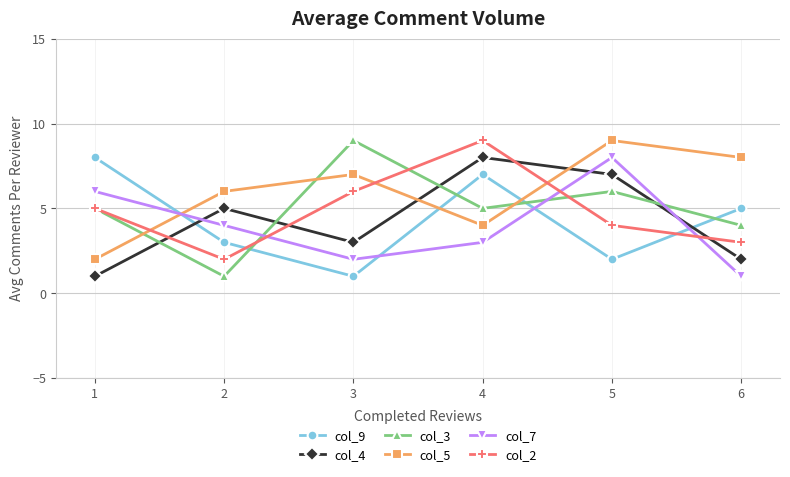

At how many categories does at least one series exceed 1?

6